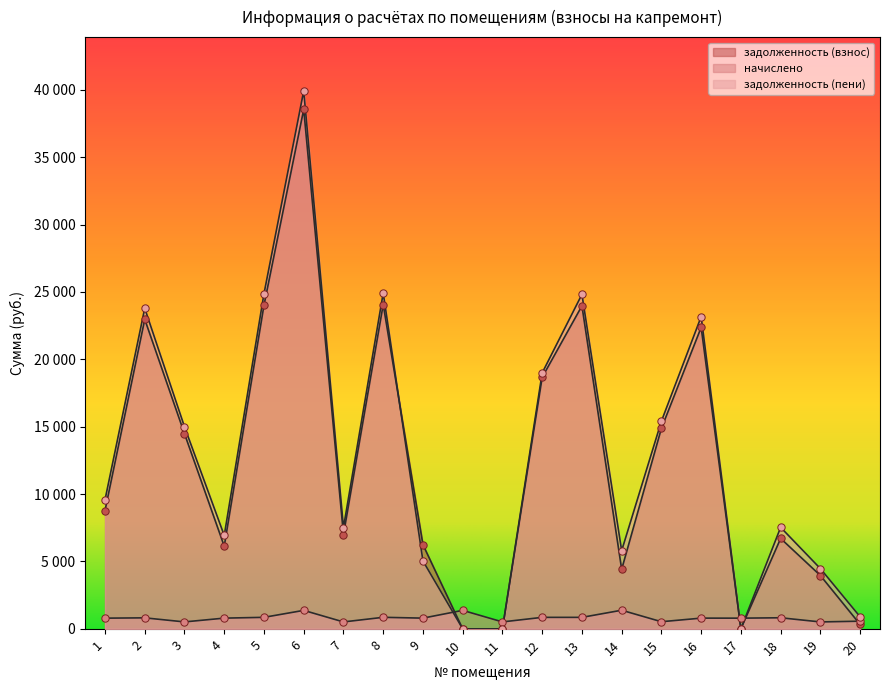

At how many categories does at least one series exceed 39155?

1